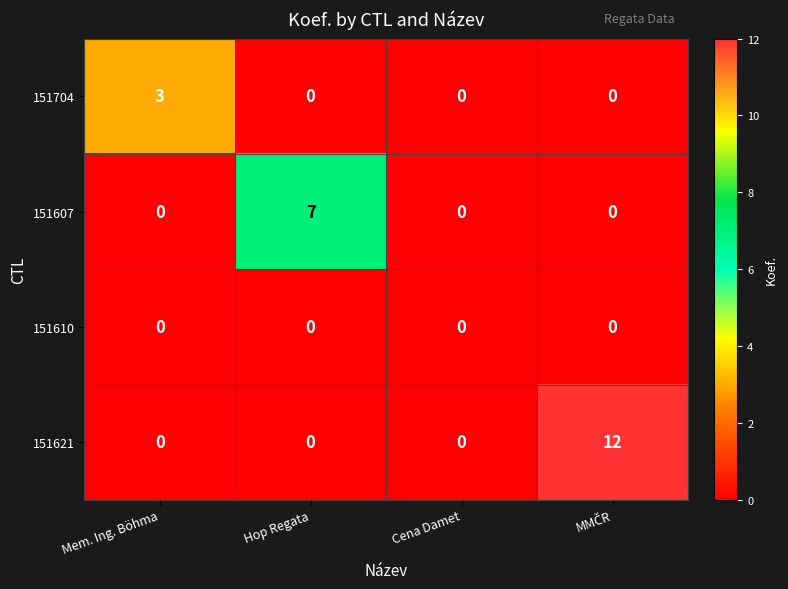

Reading right to left, what are all the values shown in this chart?

151704: 0	0	0	3
151607: 0	0	7	0
151610: 0	0	0	0
151621: 12	0	0	0